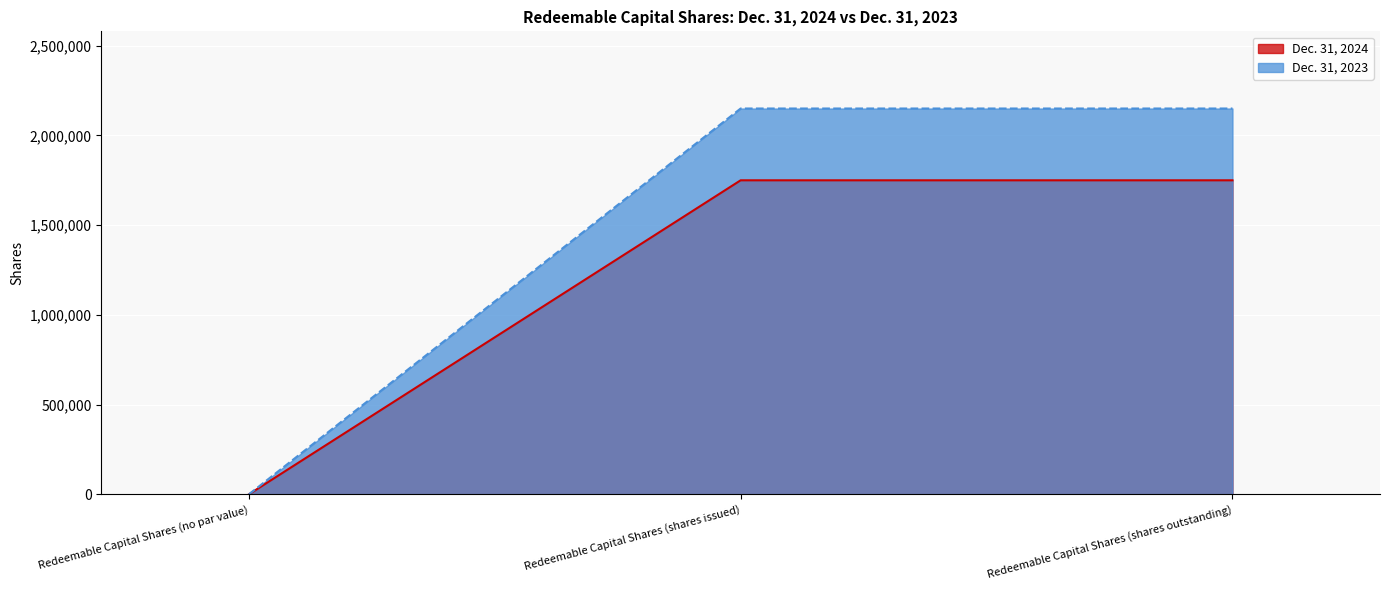

What value does the Dec. 31, 2024 series have at Redeemable Capital Shares (shares issued), to the nearest 10?

1750000